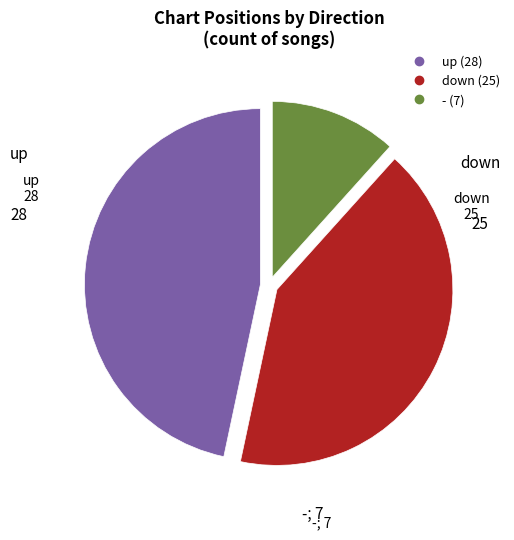

What is the smallest slice in the pie chart?

-